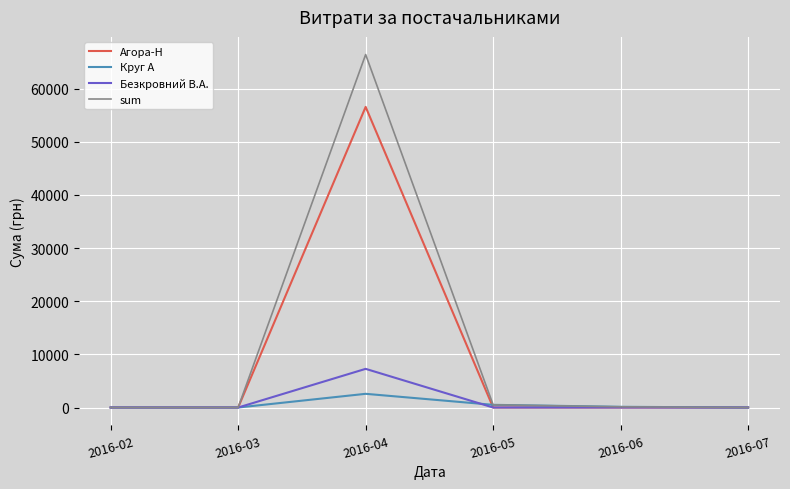

Is the value of Безкровний В.А. at 2016-04 greater than the value of Круг А at 2016-07?

Yes